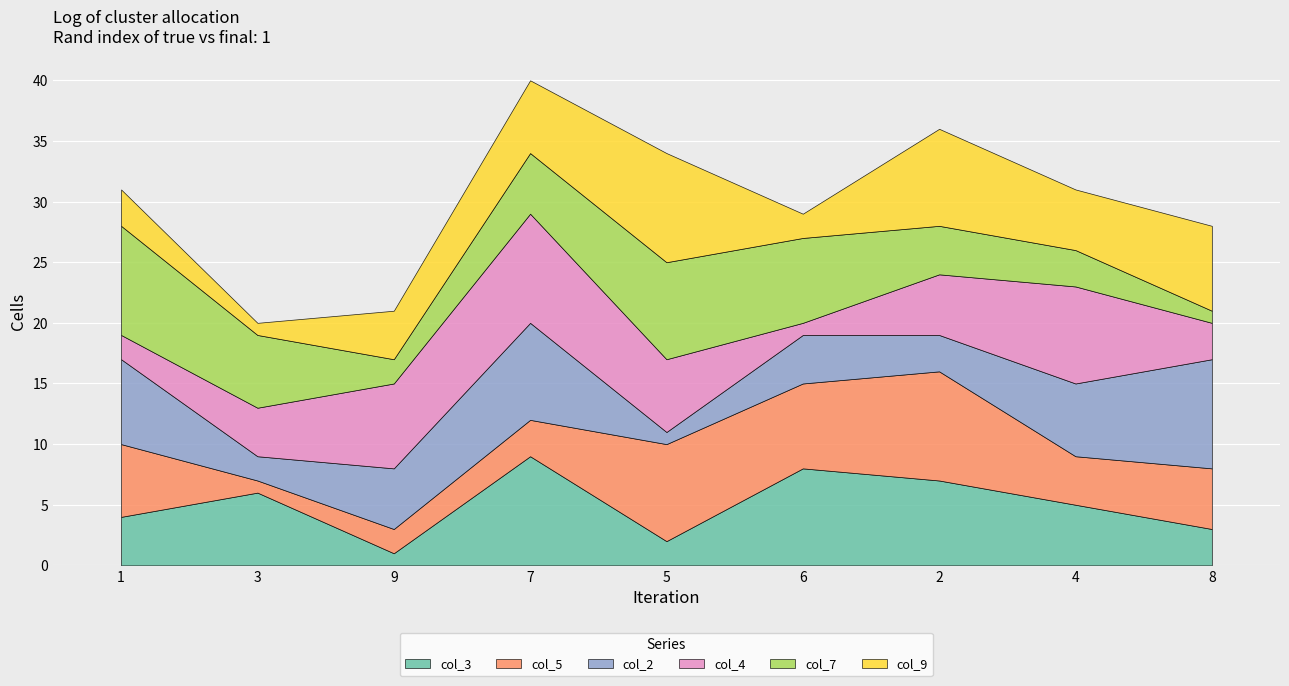

What is the difference between the second highest and minimum values in the col_3 series?

7